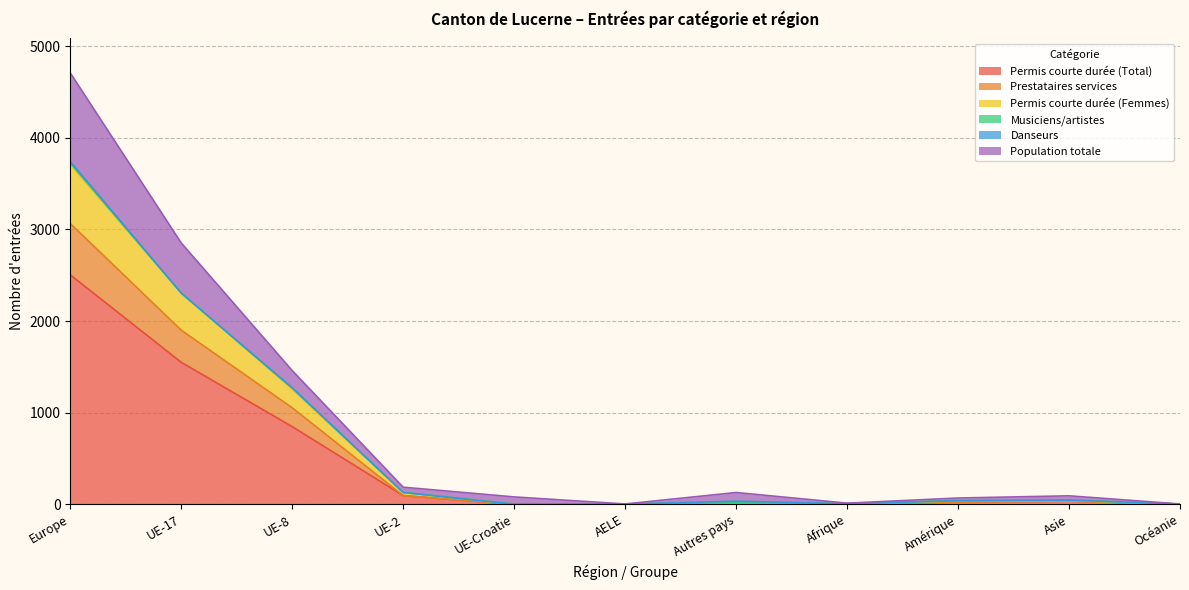

At which label is Permis courte durée (Total) closest to 1252?

UE-17